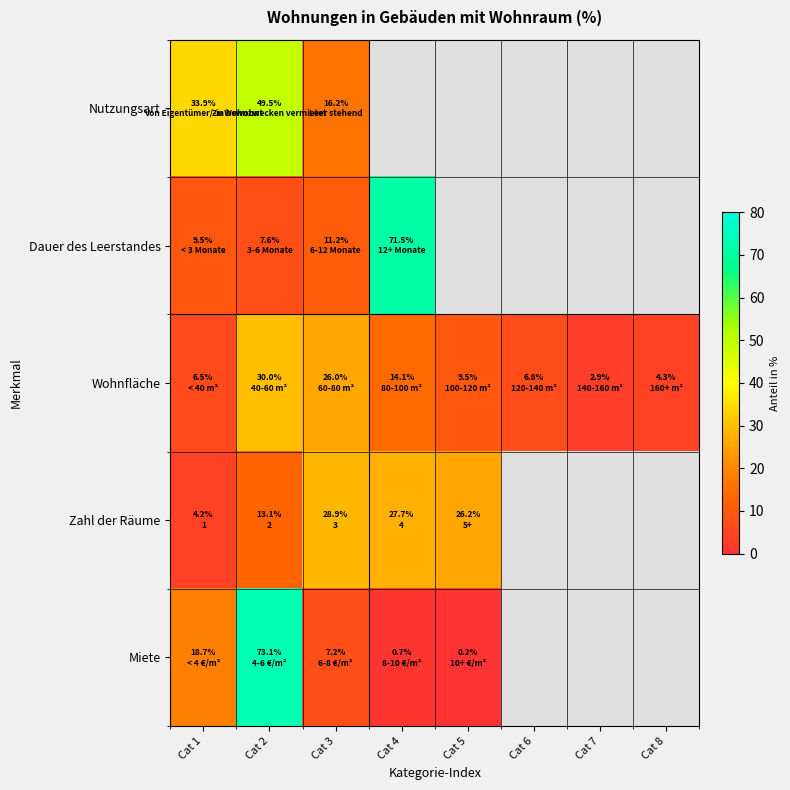

What is the minimum value shown in the chart?

0.2